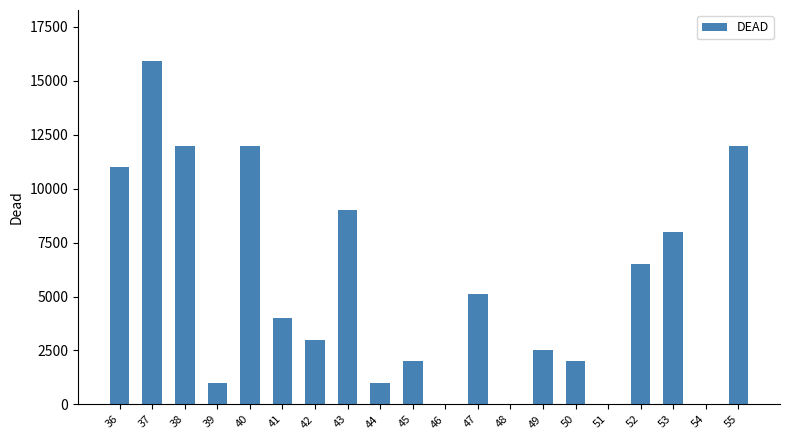

What is the sum of all values?

107000